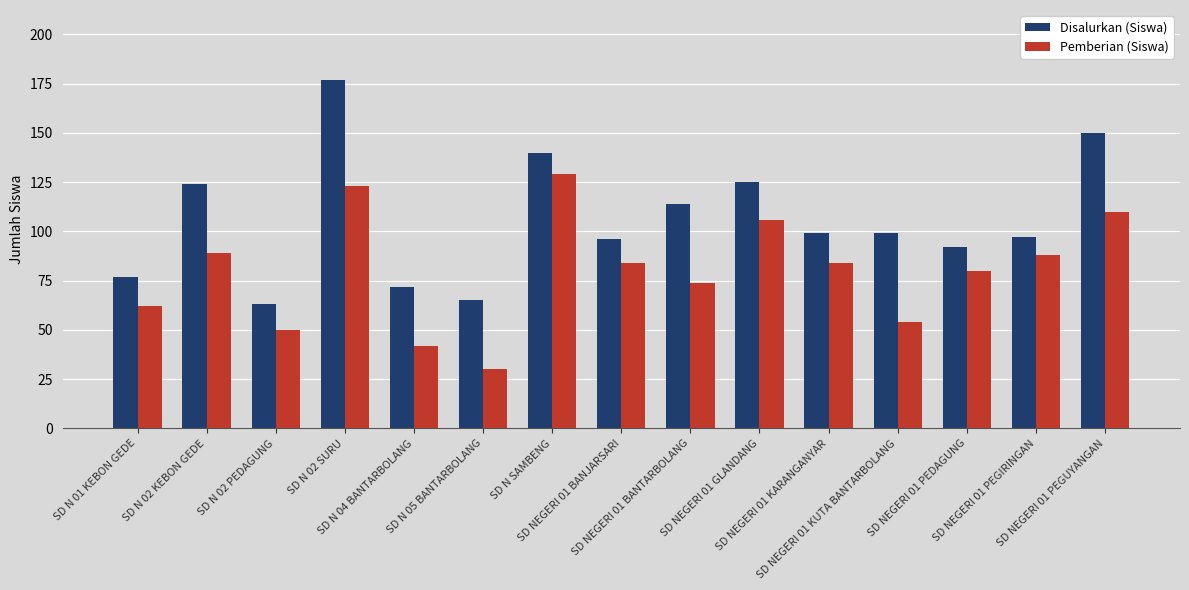

The value of Disalurkan (Siswa) at SD NEGERI 01 GLANDANG is 125. True or false?

True